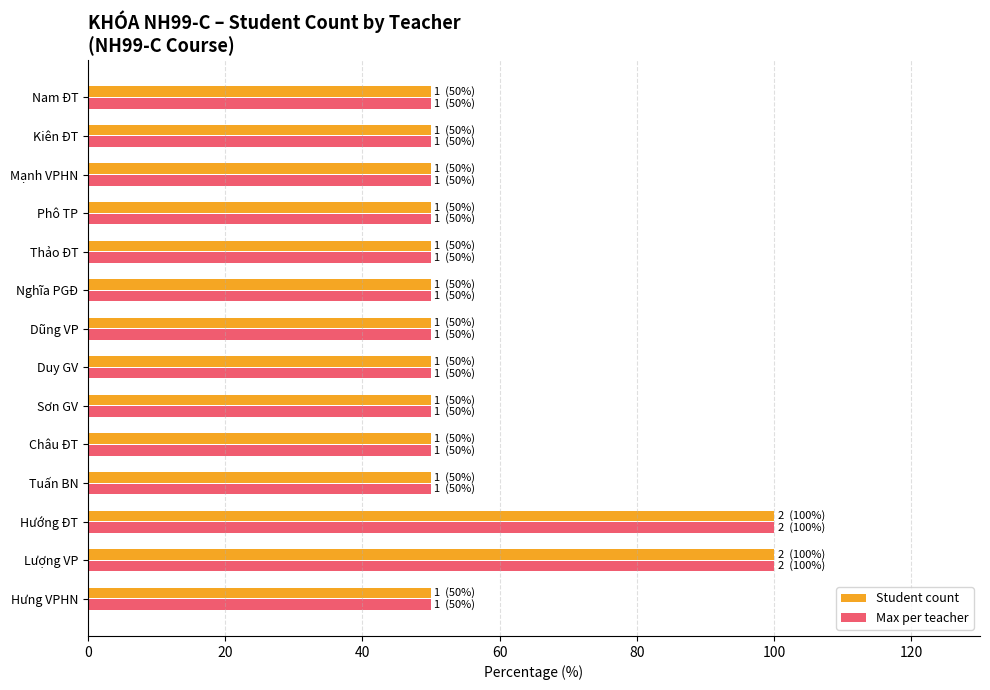

What is the difference between the second highest and minimum values in the Max per teacher series?

50